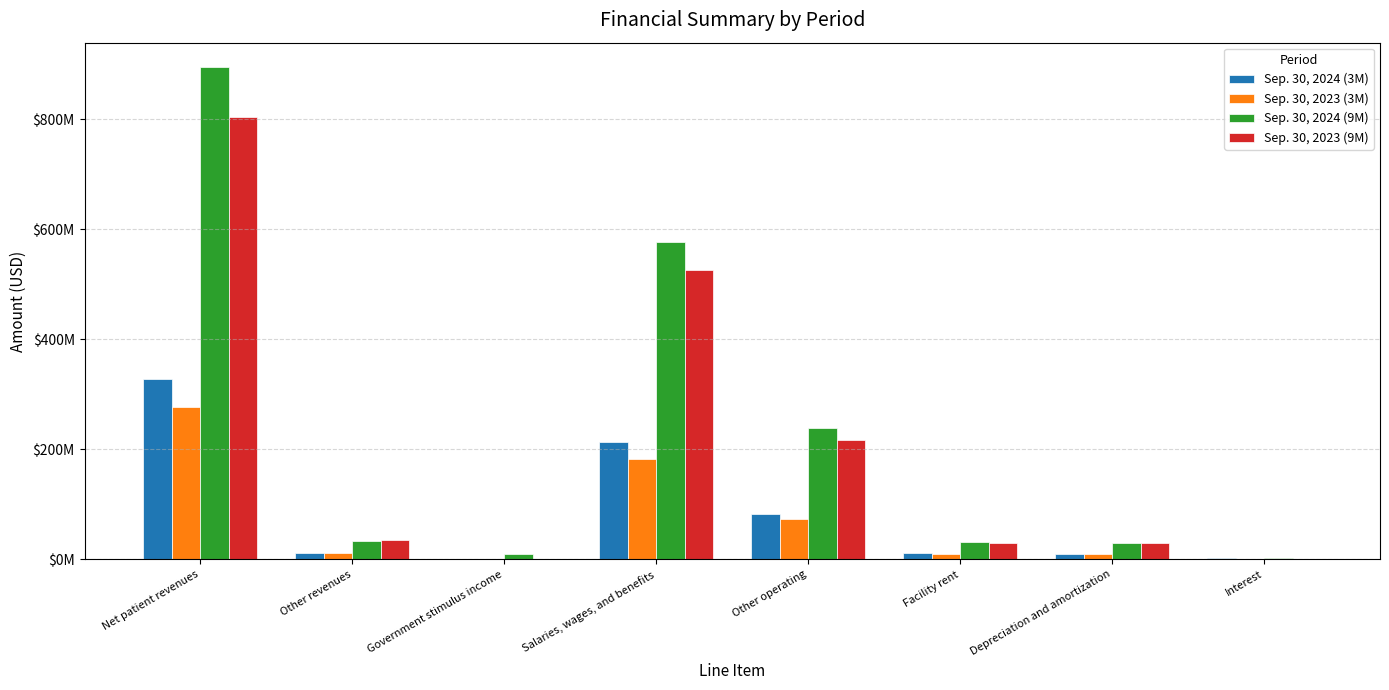

At which label does Sep. 30, 2024 (3M) reach its peak?

Net patient revenues